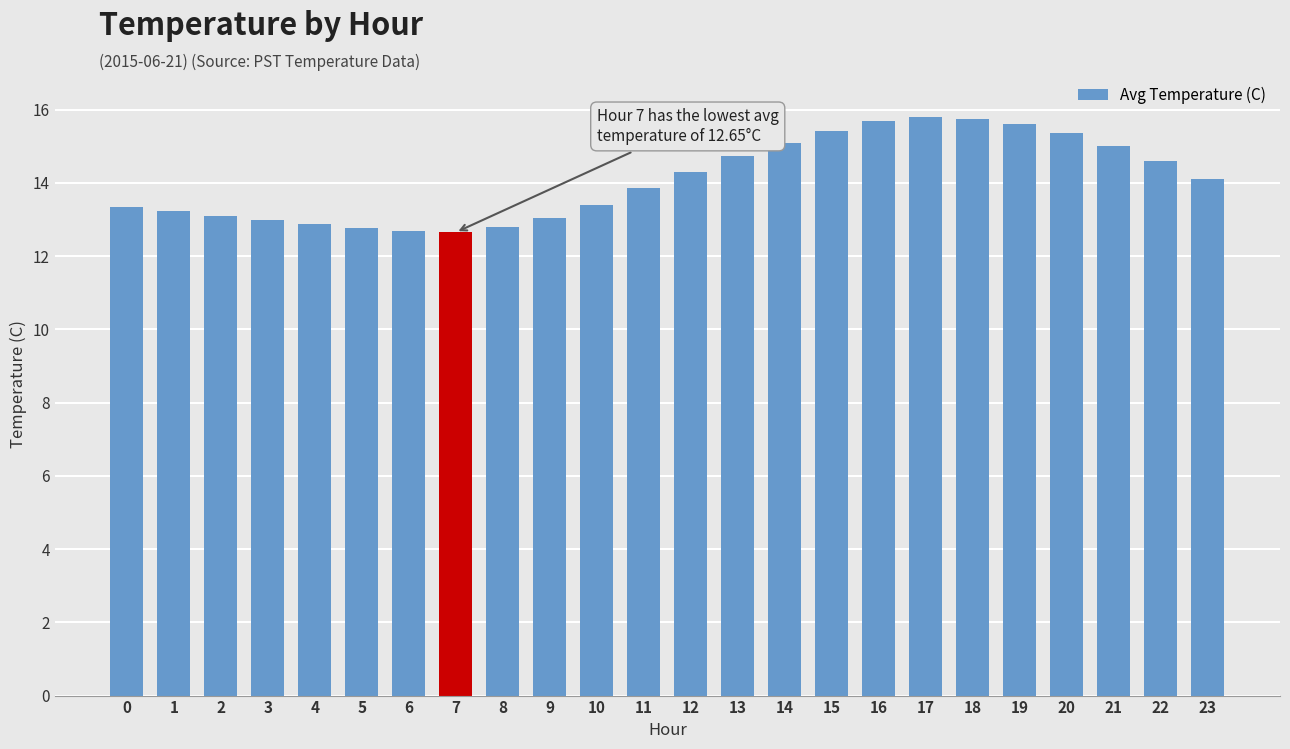

How many values exceed 14?

12